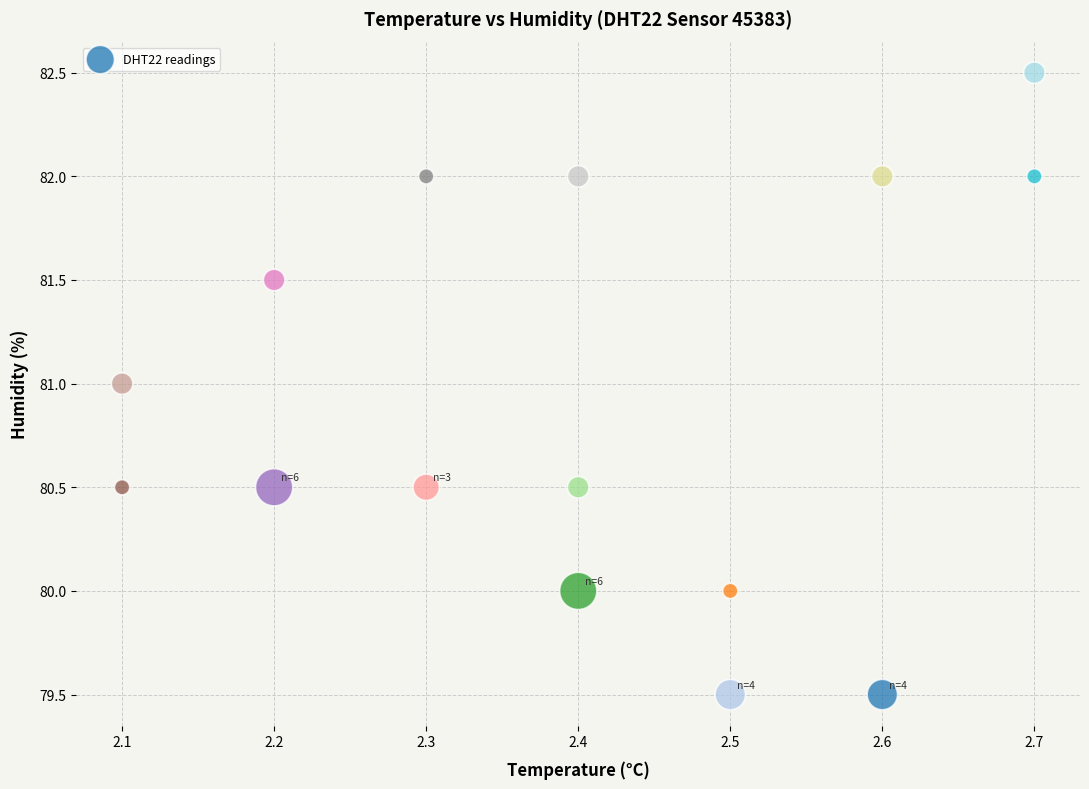

What is the range of Y values (max minus min)?

3.0